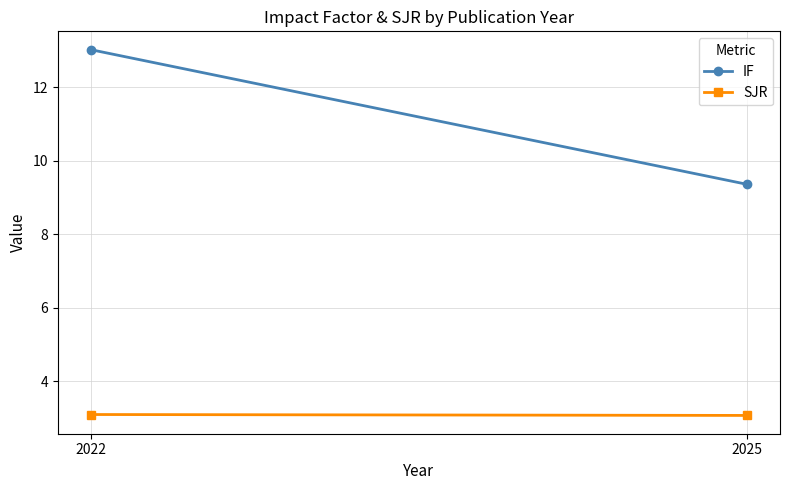

Reading right to left, extract all data points from this chart.

IF: 2025=9.4	2022=13.0
SJR: 2025=3.1	2022=3.1